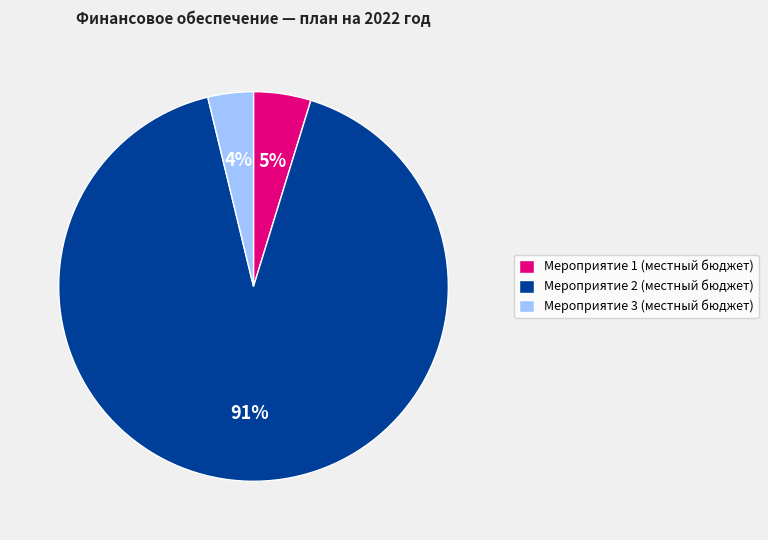

What percentage is the Мероприятие 2 (местный бюджет) slice, to the nearest percent?

91%